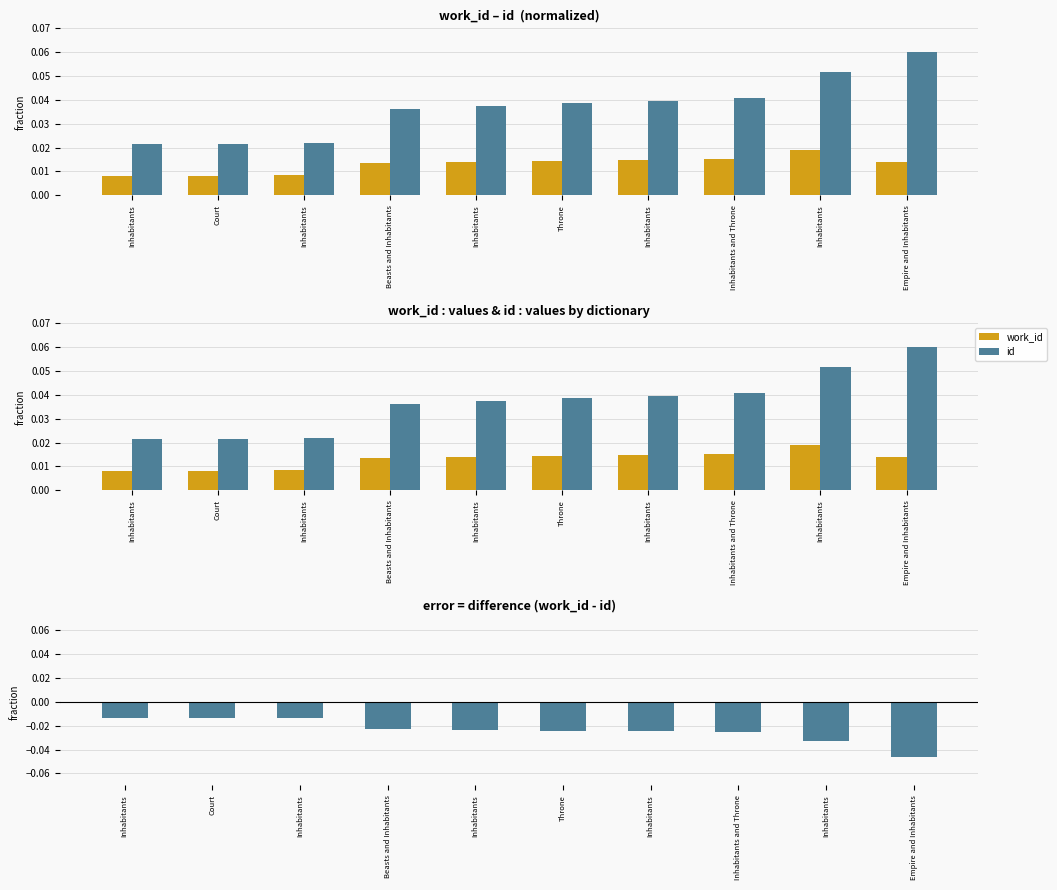

Reading right to left, what are all the values shown in this chart?

work_id: Empire and Inhabitants=0.0	Inhabitants=0.0	Inhabitants and Throne=0.0	Inhabitants=0.0	Throne=0.0	Inhabitants=0.0	Beasts and Inhabitants=0.0	Inhabitants=0.0	Court=0.0	Inhabitants=0.0
id: Empire and Inhabitants=0.1	Inhabitants=0.1	Inhabitants and Throne=0.0	Inhabitants=0.0	Throne=0.0	Inhabitants=0.0	Beasts and Inhabitants=0.0	Inhabitants=0.0	Court=0.0	Inhabitants=0.0
work_id - id (pos): Empire and Inhabitants=0.0	Inhabitants=0.0	Inhabitants and Throne=0.0	Inhabitants=0.0	Throne=0.0	Inhabitants=0.0	Beasts and Inhabitants=0.0	Inhabitants=0.0	Court=0.0	Inhabitants=0.0
work_id - id (neg): Empire and Inhabitants=-0.0	Inhabitants=-0.0	Inhabitants and Throne=-0.0	Inhabitants=-0.0	Throne=-0.0	Inhabitants=-0.0	Beasts and Inhabitants=-0.0	Inhabitants=-0.0	Court=-0.0	Inhabitants=-0.0